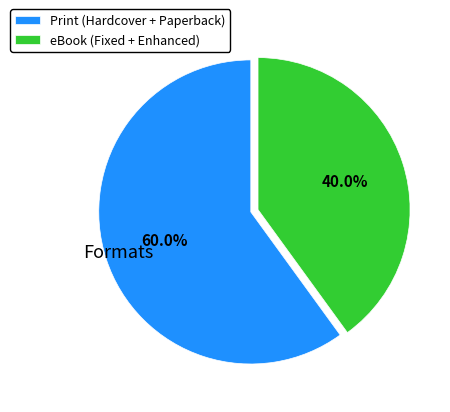

Which category has the biggest portion of the pie?

Print (Hardcover + Paperback)